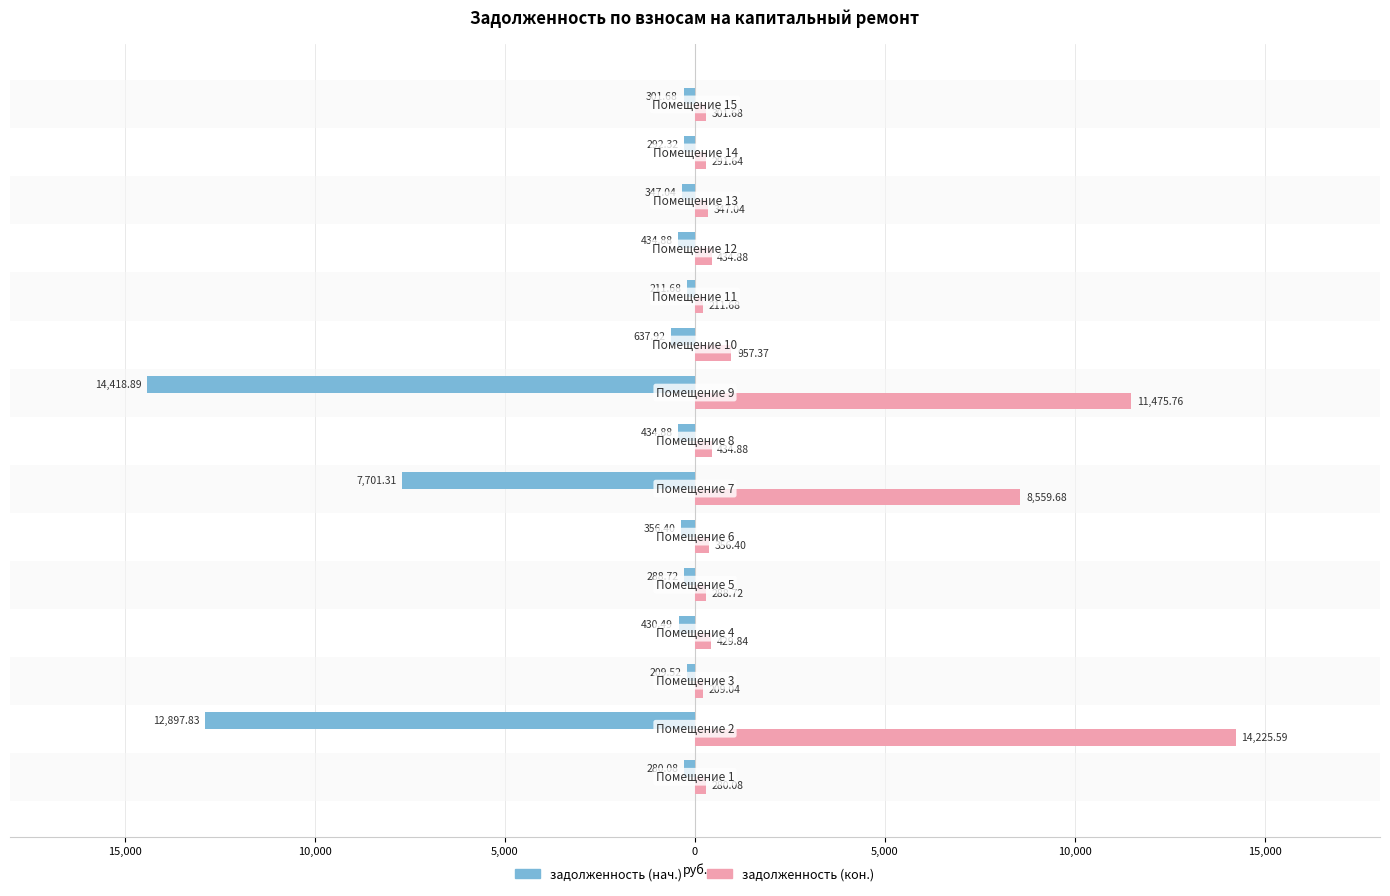

What are all the series names shown in the legend?

задолженность (нач.), задолженность (кон.)